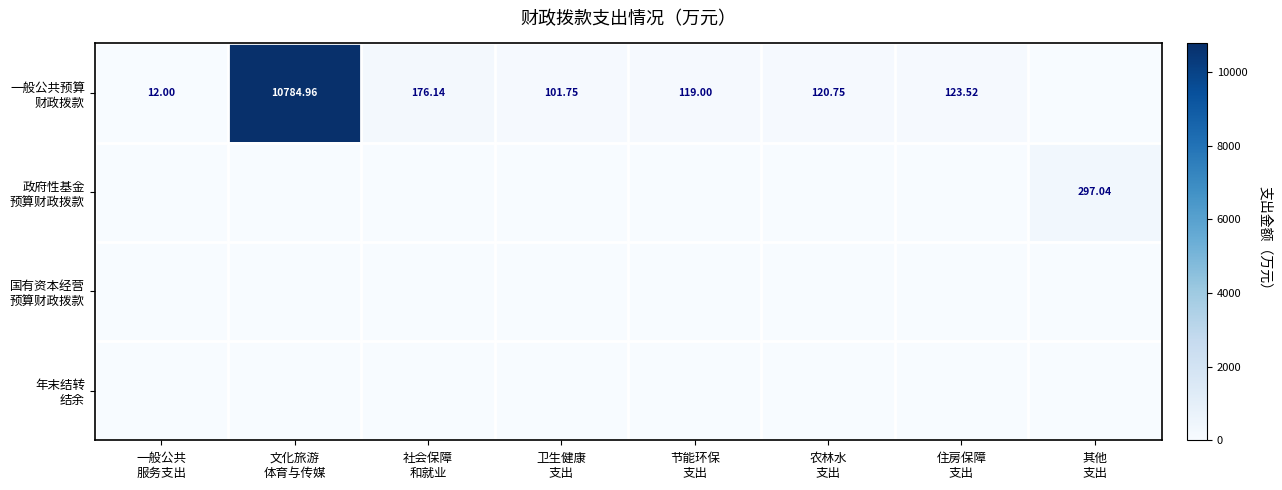

Count the number of data series in this chart.

4